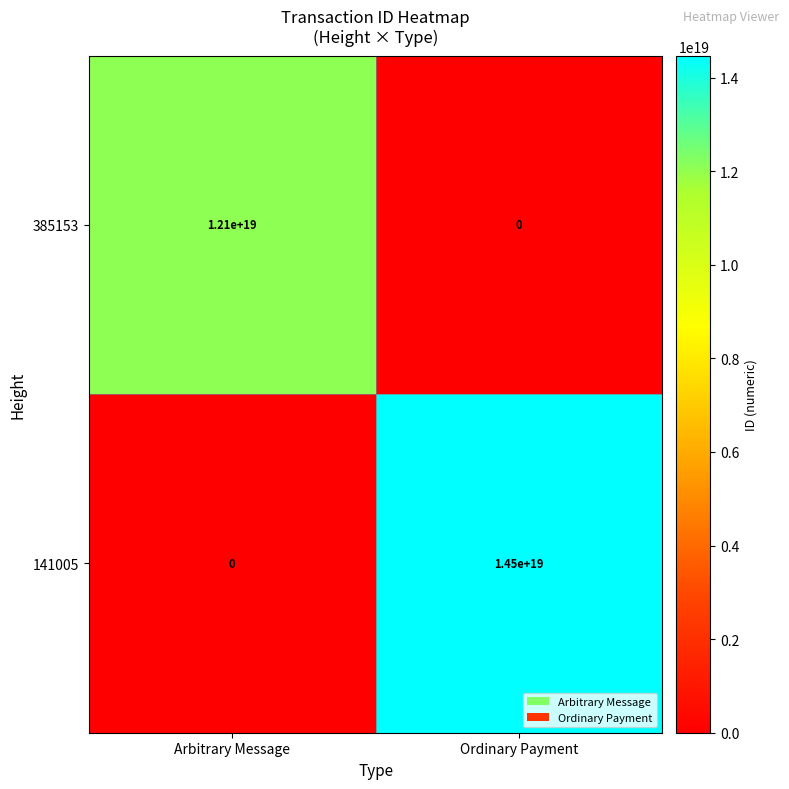

Between Arbitrary Message and Ordinary Payment, which series saw the biggest shift?

141005